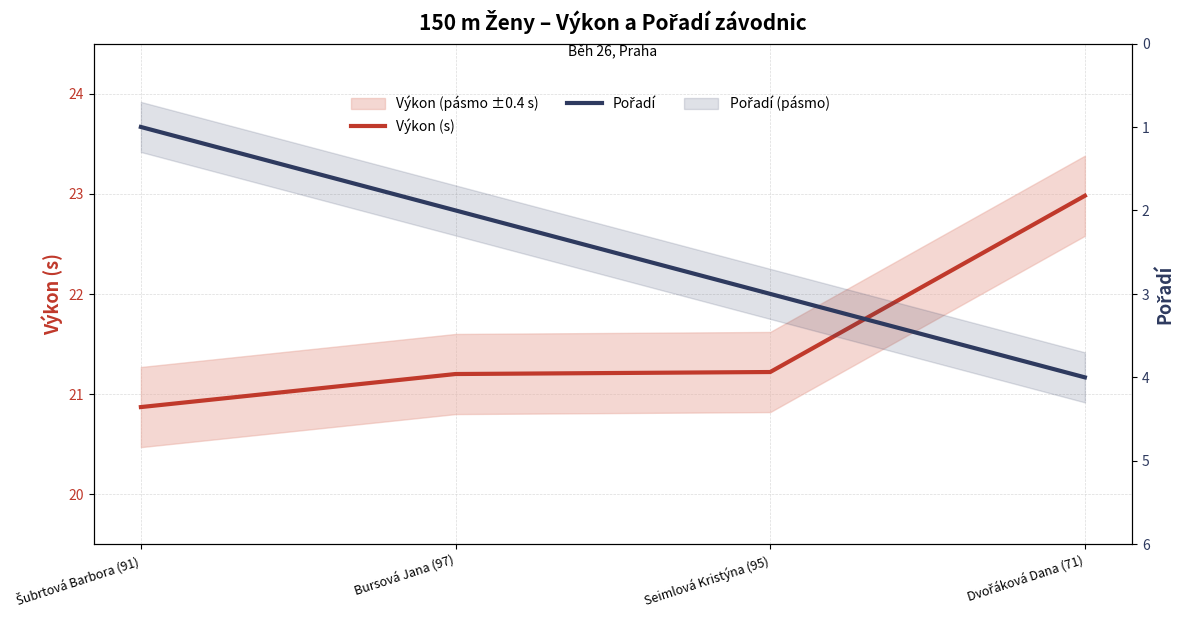

List the series in order of their peak value, highest first.

Výkon (s), Pořadí